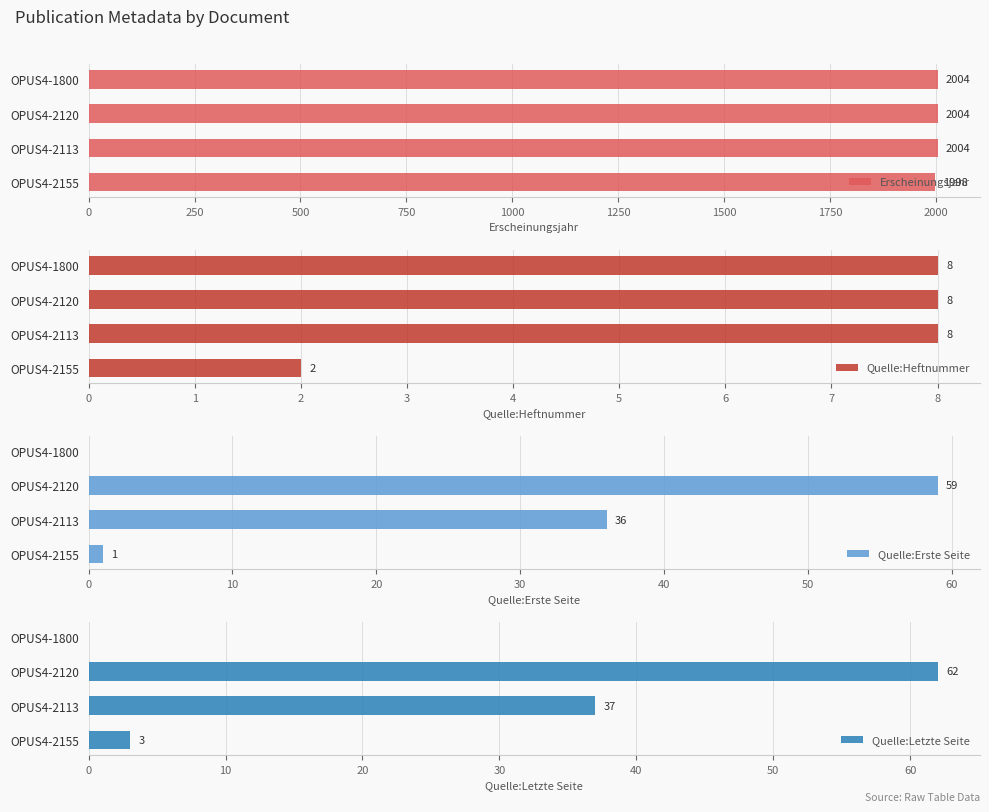

What is the maximum value shown in the chart?

2004